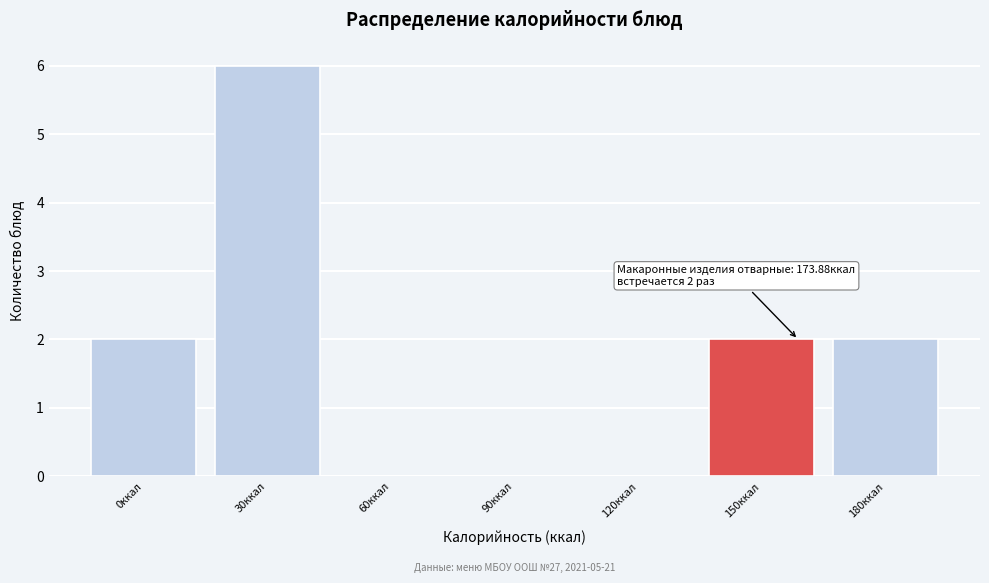

Reading left to right, what are all the values shown in this chart?

0ккал=2	30ккал=6	60ккал=0	90ккал=0	120ккал=0	150ккал=2	180ккал=2